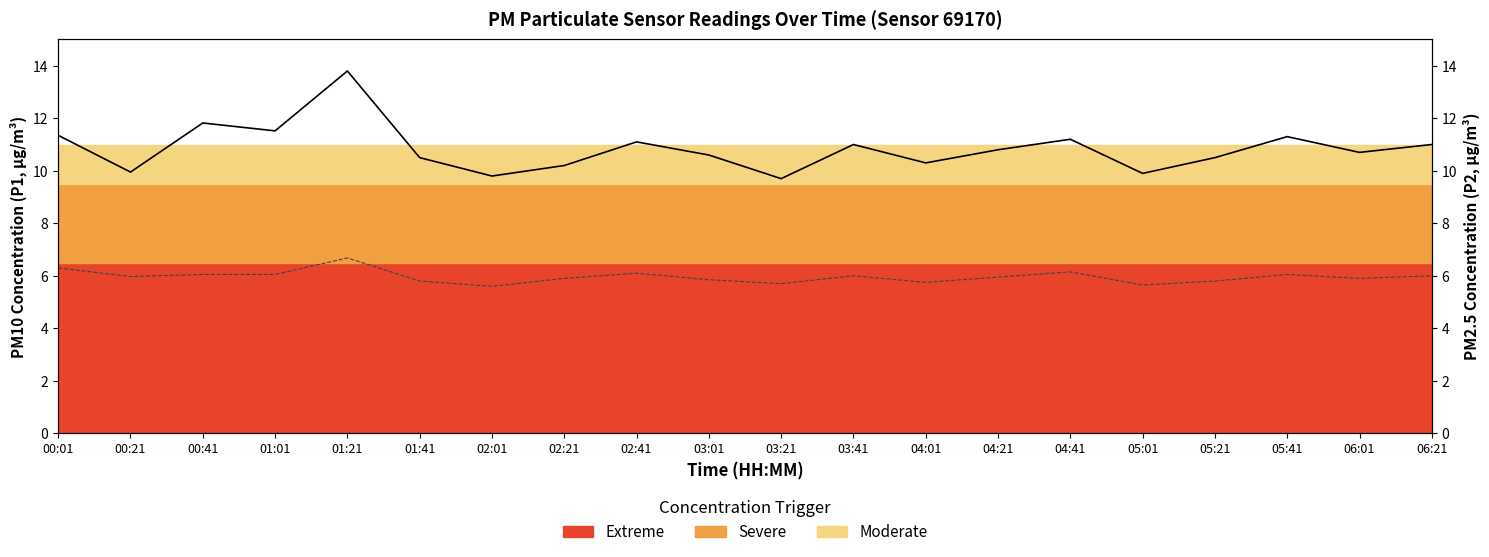

Is it true that P2 (PM2.5) equals 9.6 at 00:01?

False